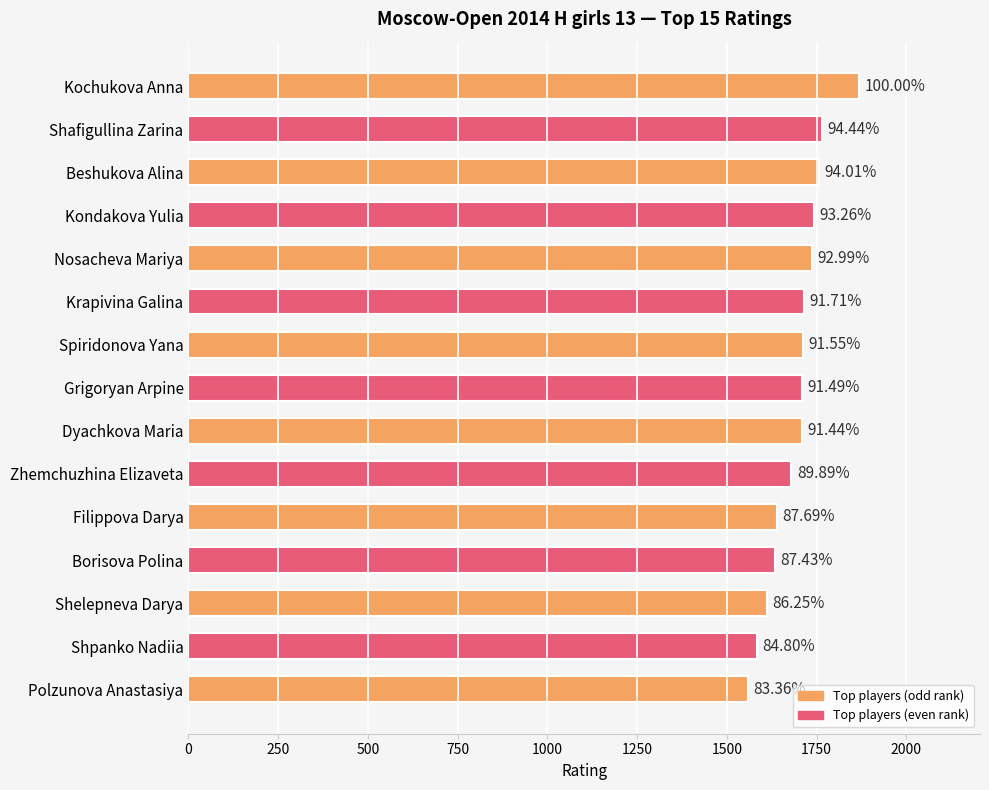

How many bars are there in total?

15